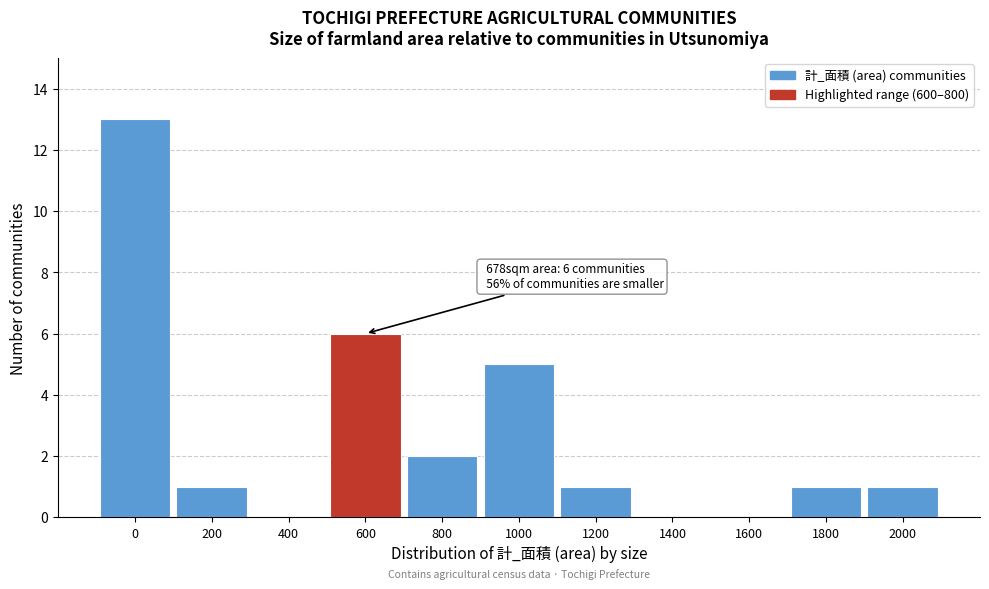

Reading left to right, extract all data points from this chart.

0=13	200=1	400=0	600=6	800=2	1000=5	1200=1	1400=0	1600=0	1800=1	2000=1